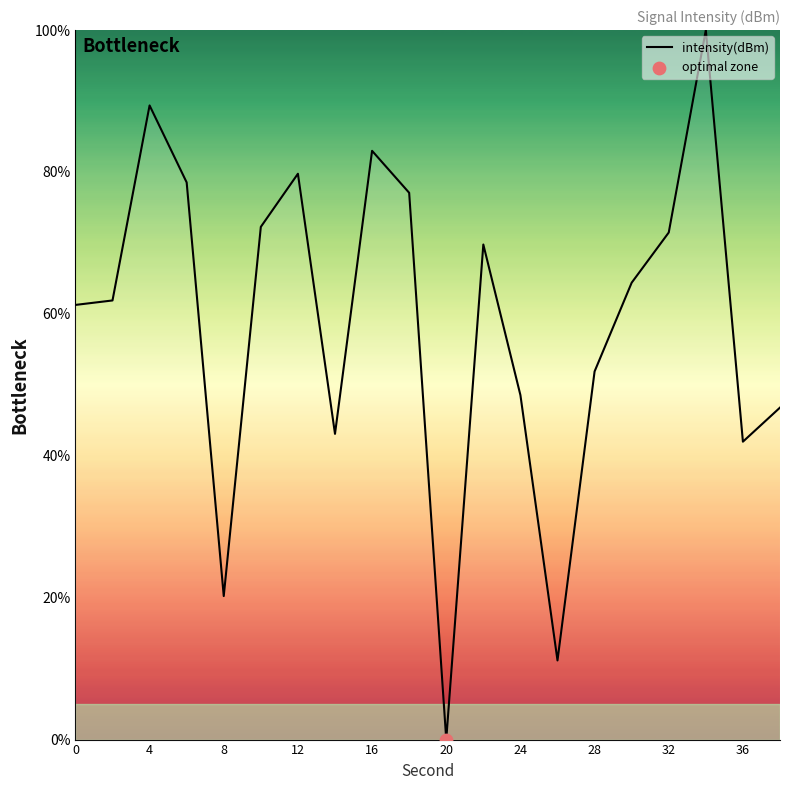

What is the difference between the maximum and minimum values?

100.0